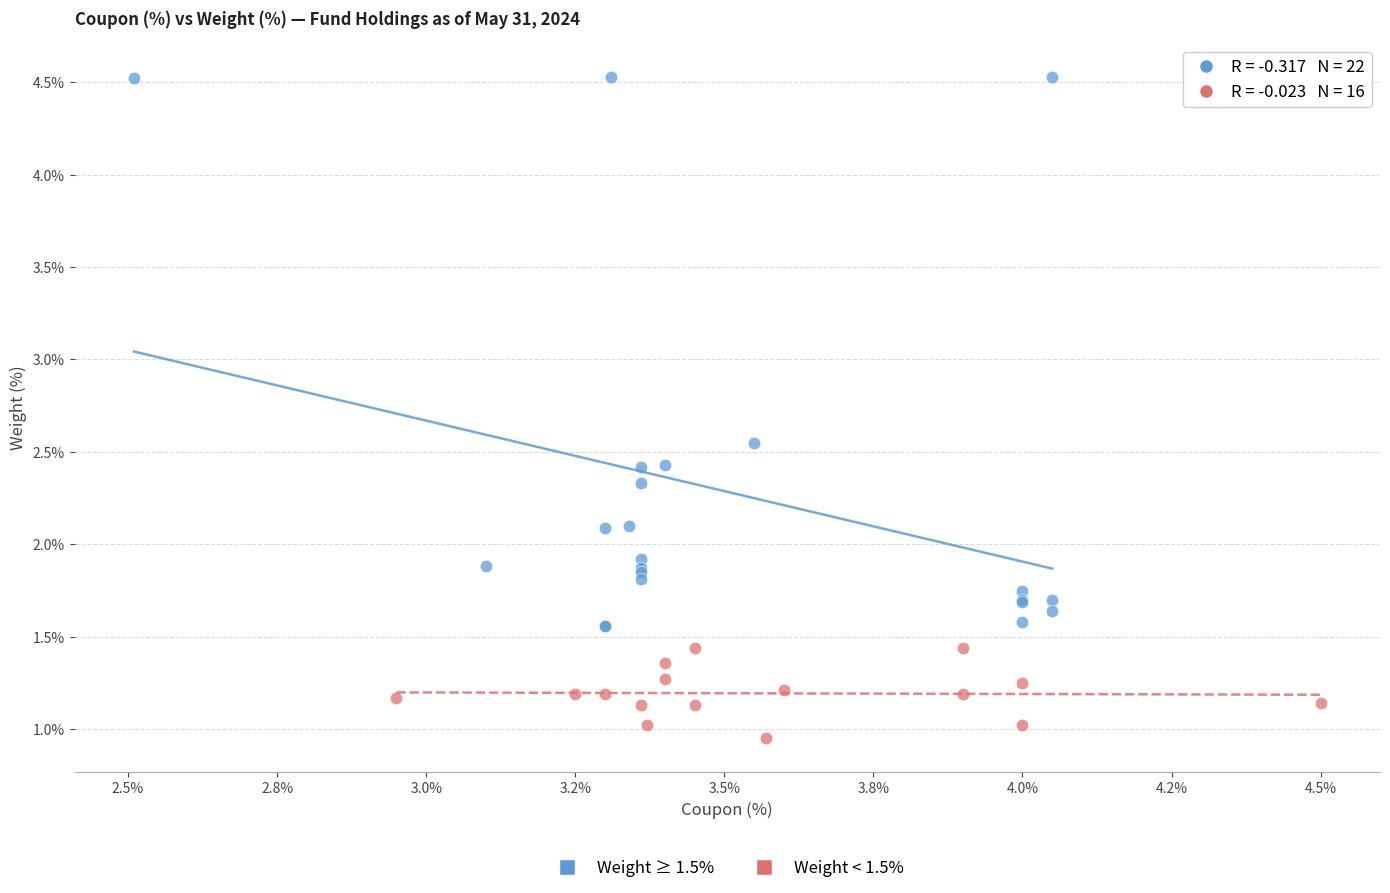

Which series has the widest spread of Y values?

Weight ≥ 1.5%